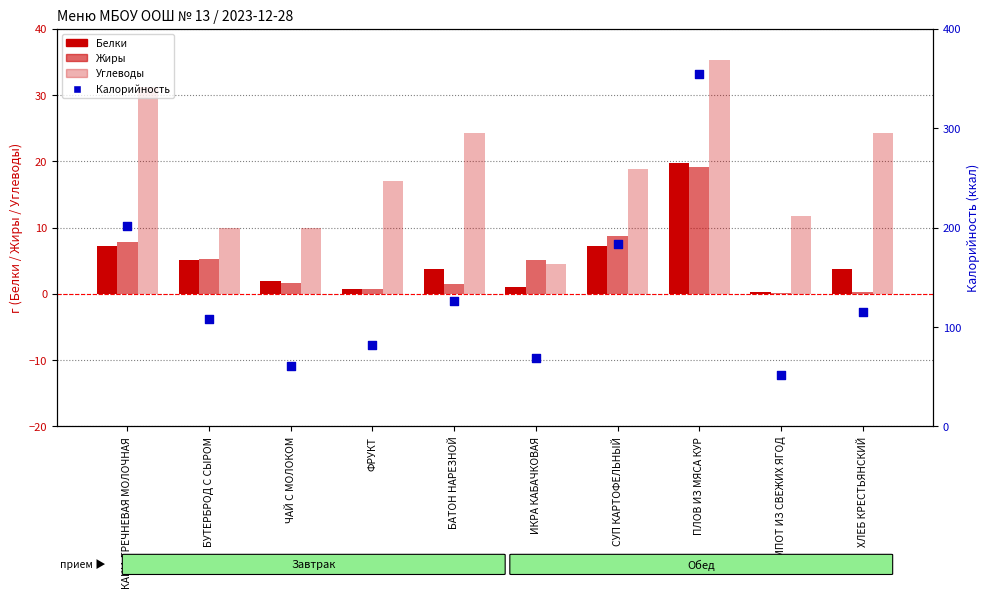

What is the total value across all series at КАША ГРЕЧНЕВАЯ МОЛОЧНАЯ?

248.2